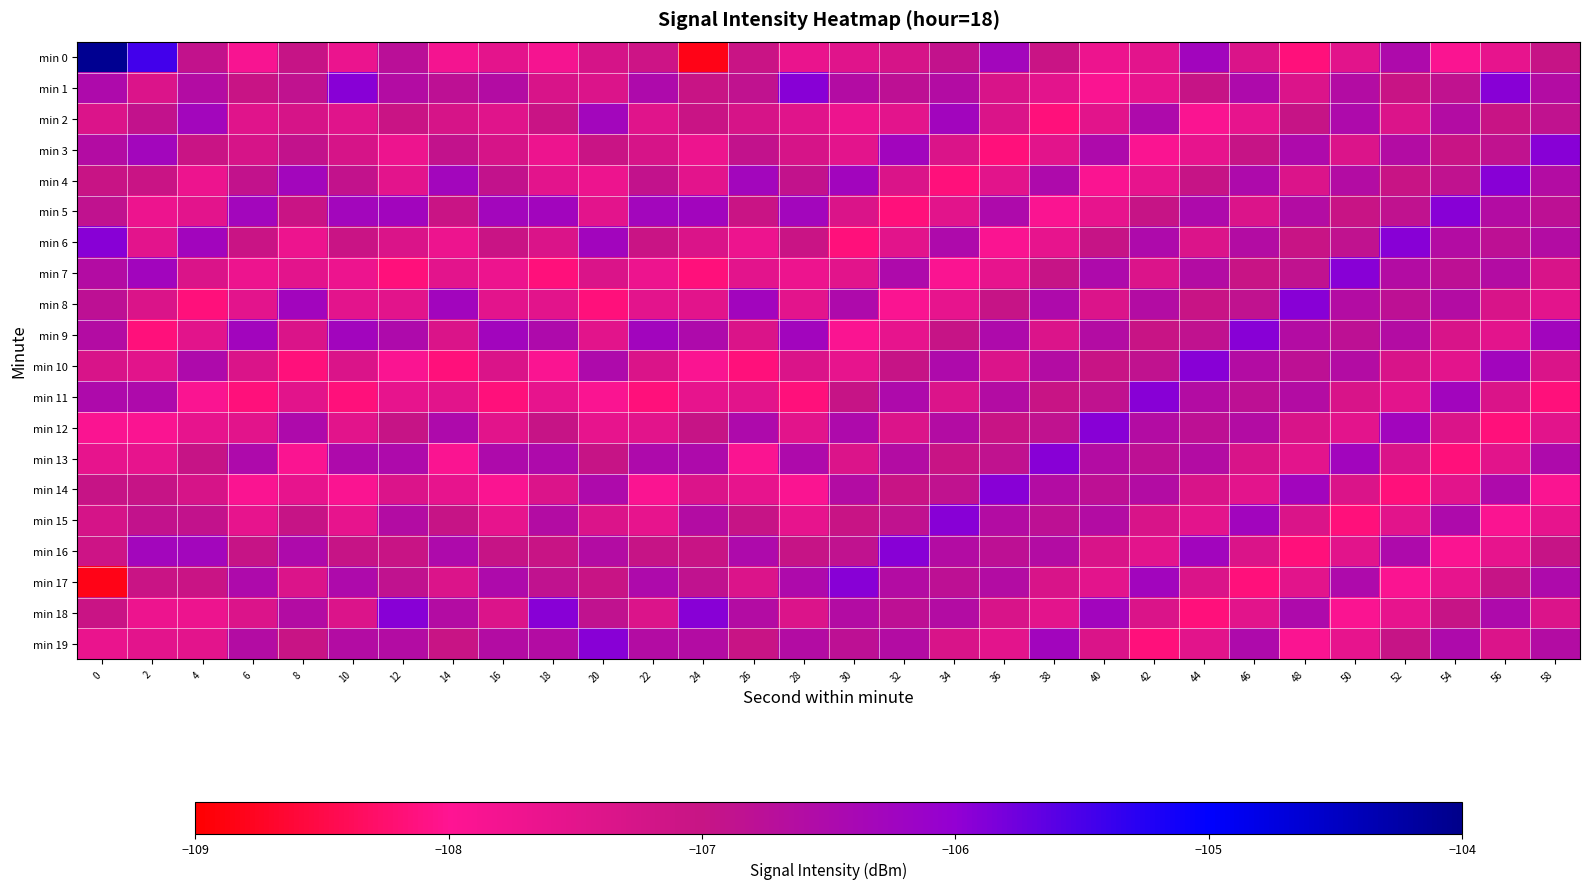

What is the difference between the highest and lowest values at 12?

2.2